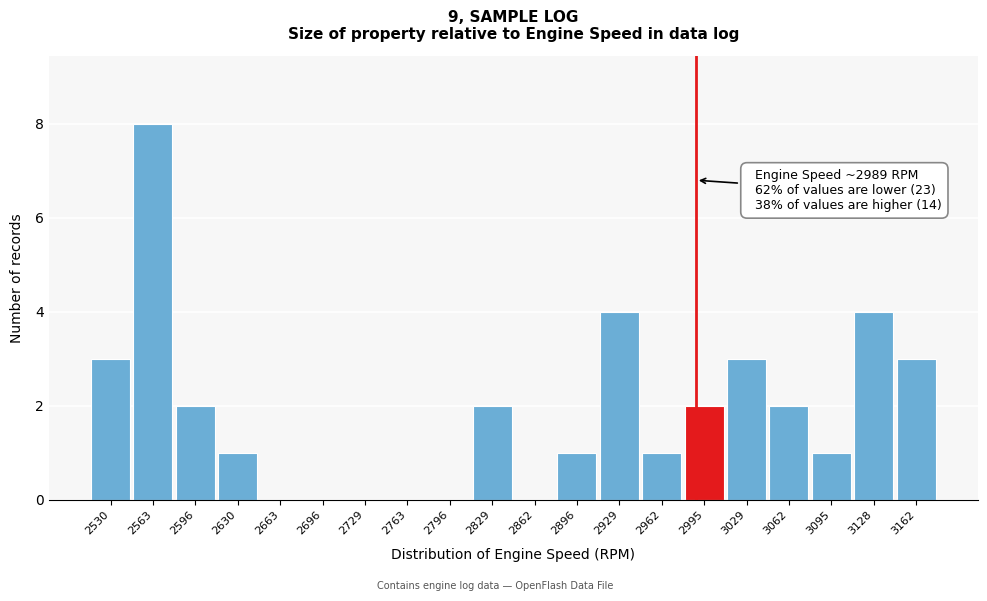

Over which range of the x-axis is the bar tallest?

2545 to 2580